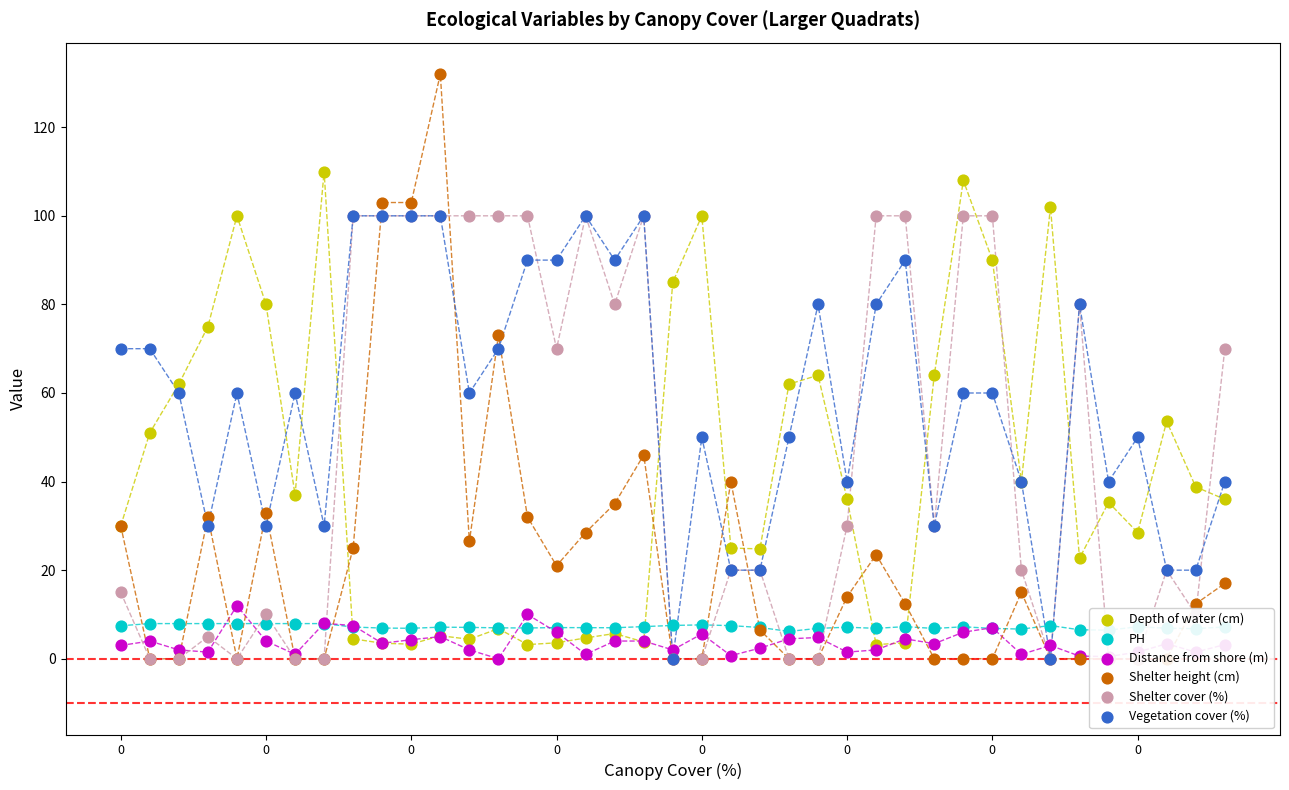

What are all the series names shown in the legend?

Depth of water (cm), PH, Distance from shore (m), Shelter height (cm), Shelter cover (%), Vegetation cover (%)